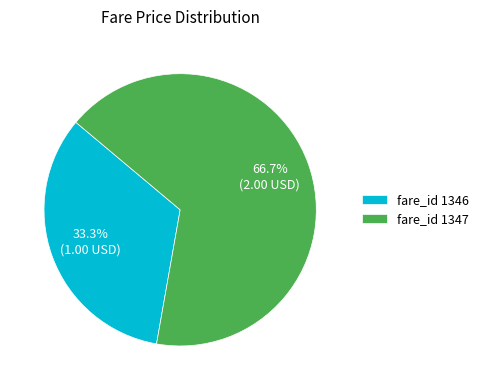

What is the total percentage of fare_id 1347 and fare_id 1346?

100.0%